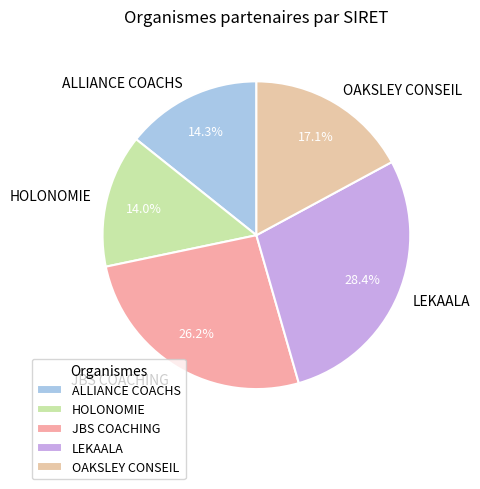

How many segments does this pie chart have?

5